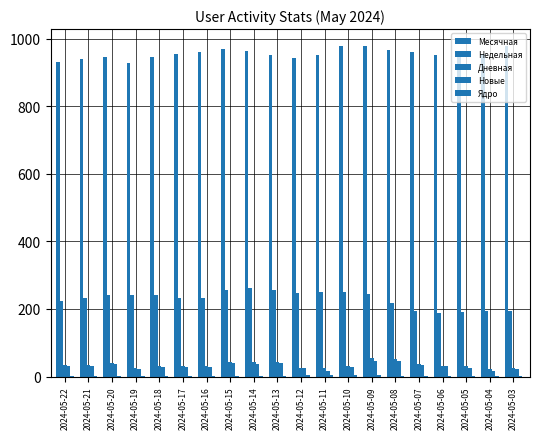

How many groups of bars are there?

20